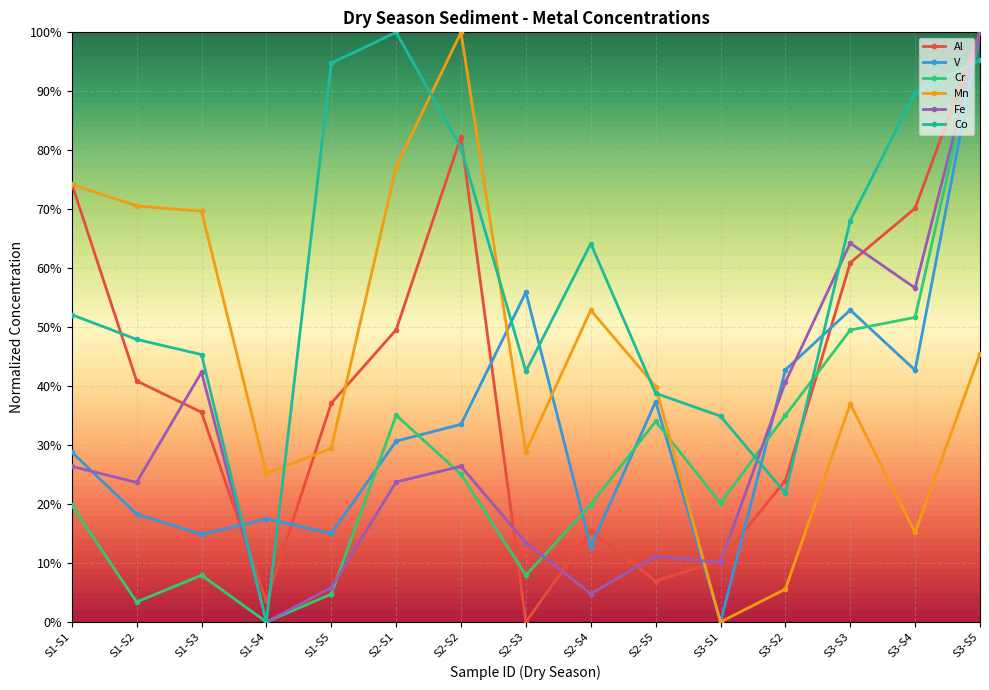

Is this an area chart (filled region under the line)?

No